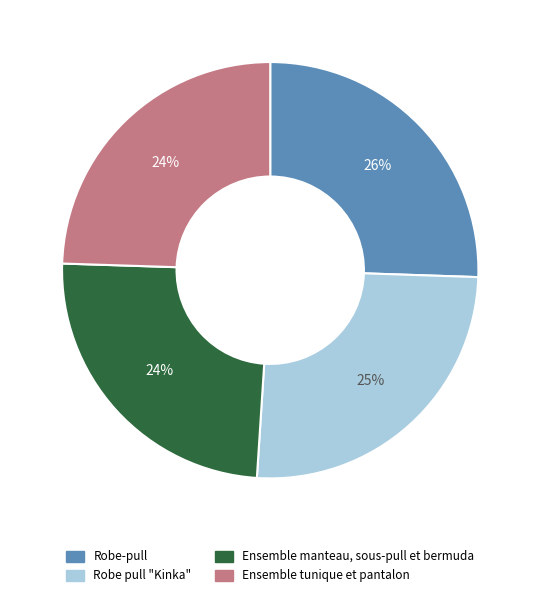

What percentage is the Ensemble manteau, sous-pull et bermuda slice, to the nearest percent?

24%